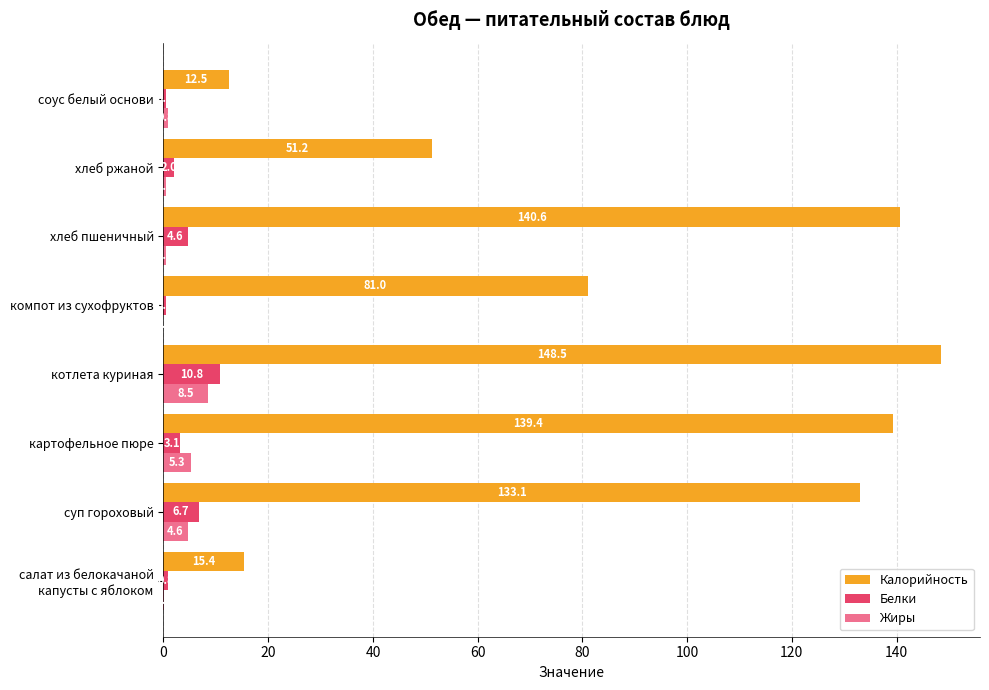

Which series changed the most between картофельное пюре and хлеб пшеничный?

Жиры